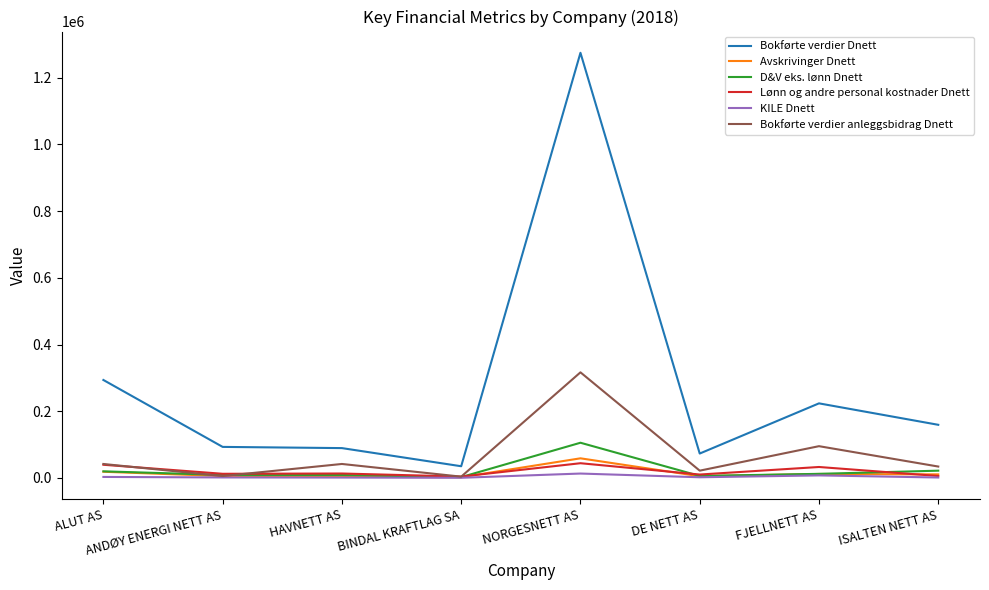

What is the sum of the Bokførte verdier anleggsbidrag Dnett values at HAVNETT AS and FJELLNETT AS?

136725